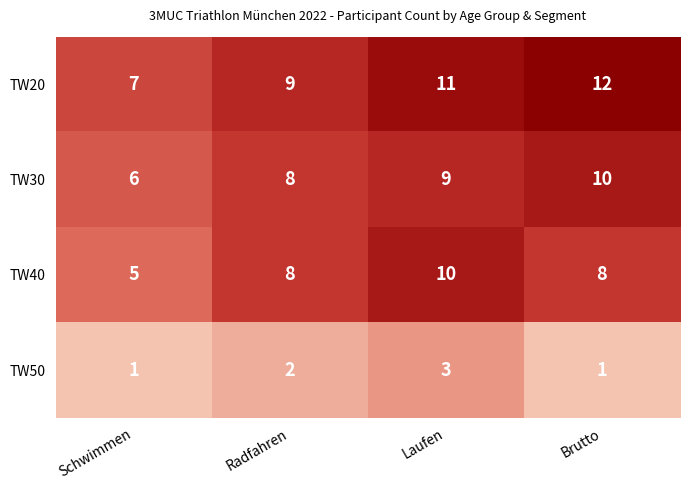

What is the total value across all series at Schwimmen?

19